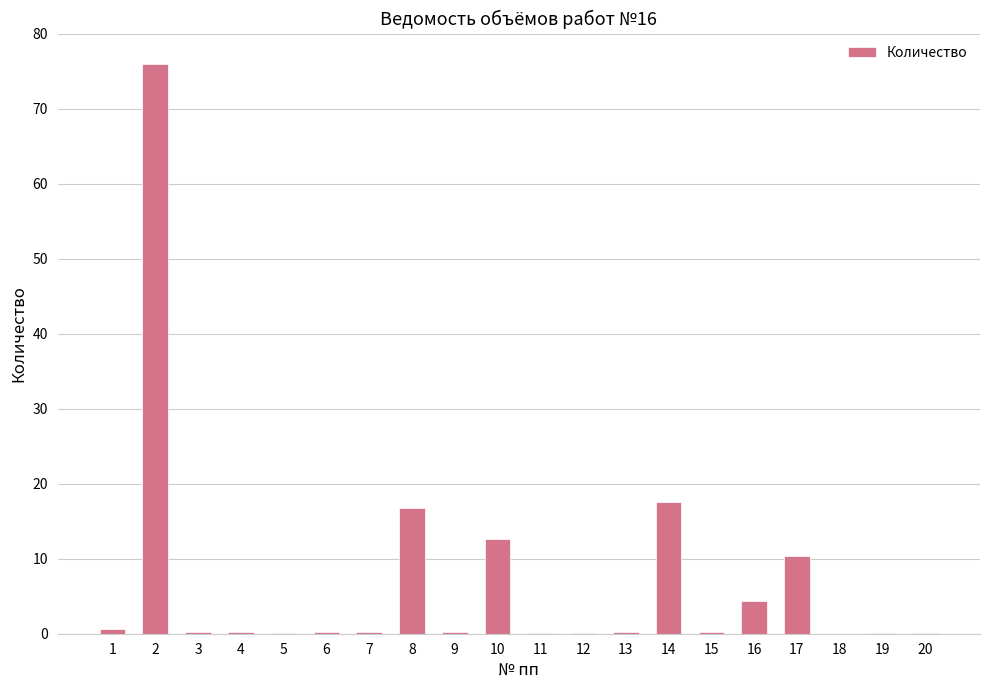

What is the maximum value shown in the chart?

75.9